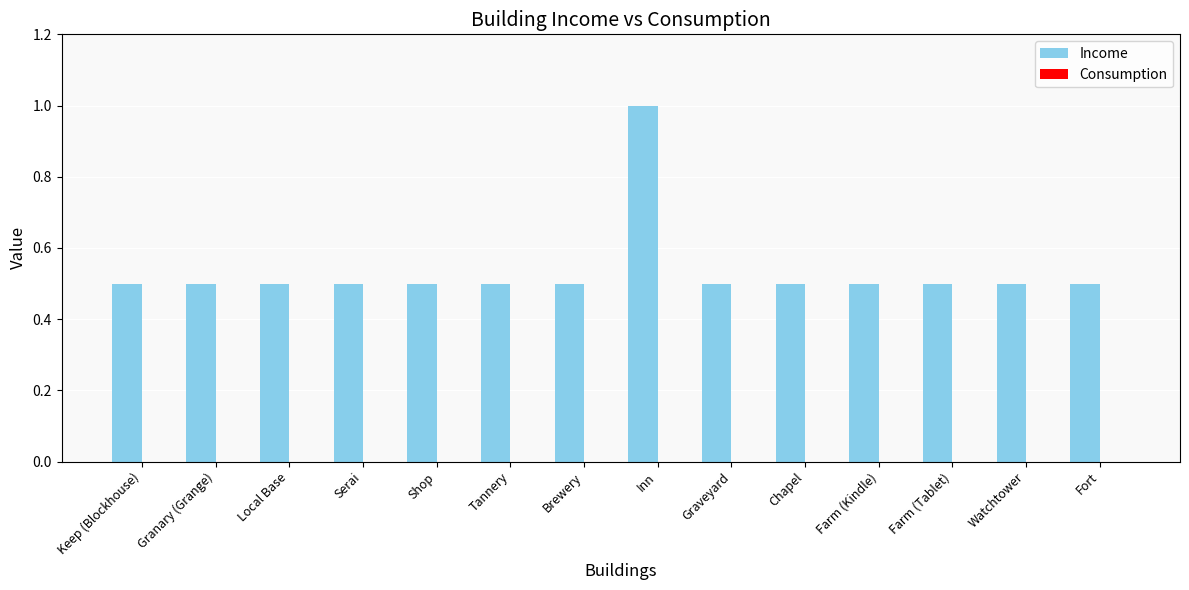

Reading left to right, transcribe all the data shown in this chart.

0.5	0.5	0.5	0.5	0.5	0.5	0.5	1.0	0.5	0.5	0.5	0.5	0.5	0.5